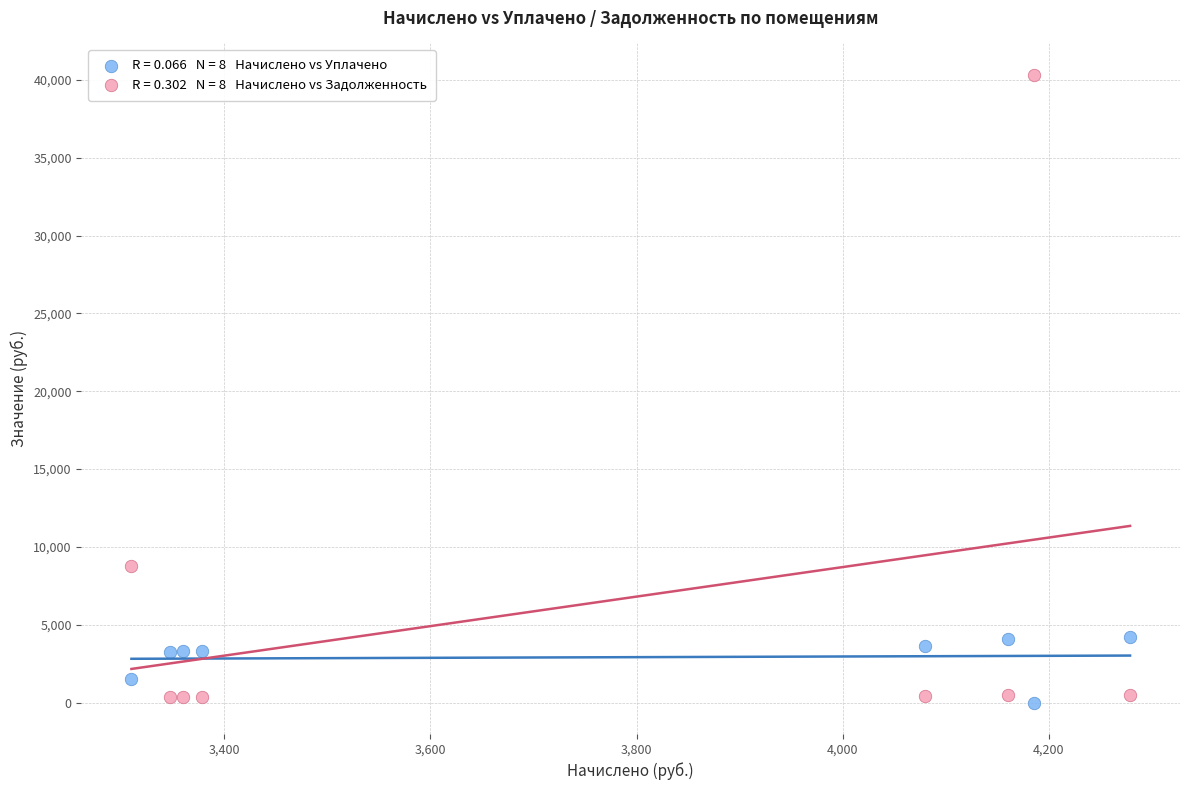

Across all data points, what is the range of Y values (max minus min)?

40321.6